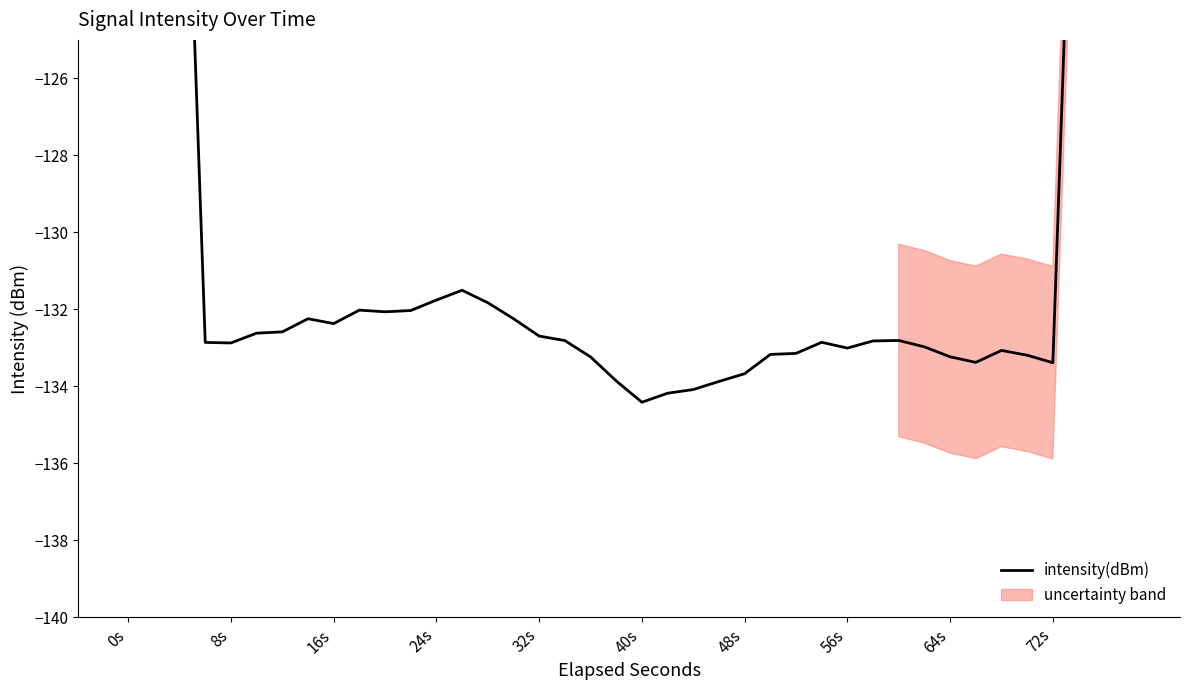

What is the average value?

-127.2